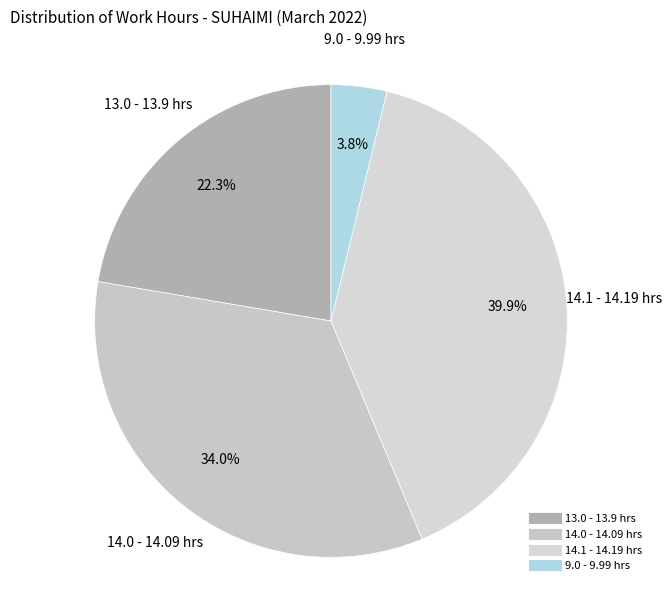

How many segments does this pie chart have?

4